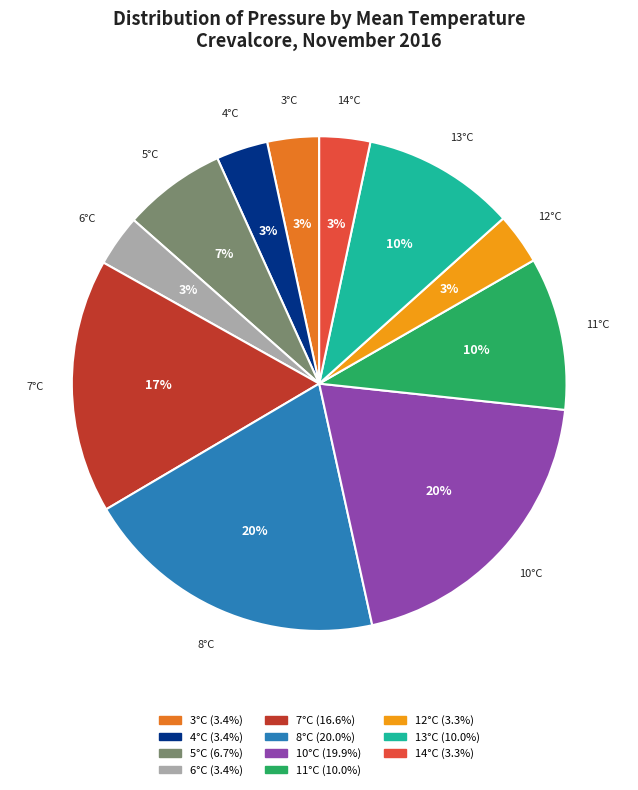

Count the number of slices in the pie.

11